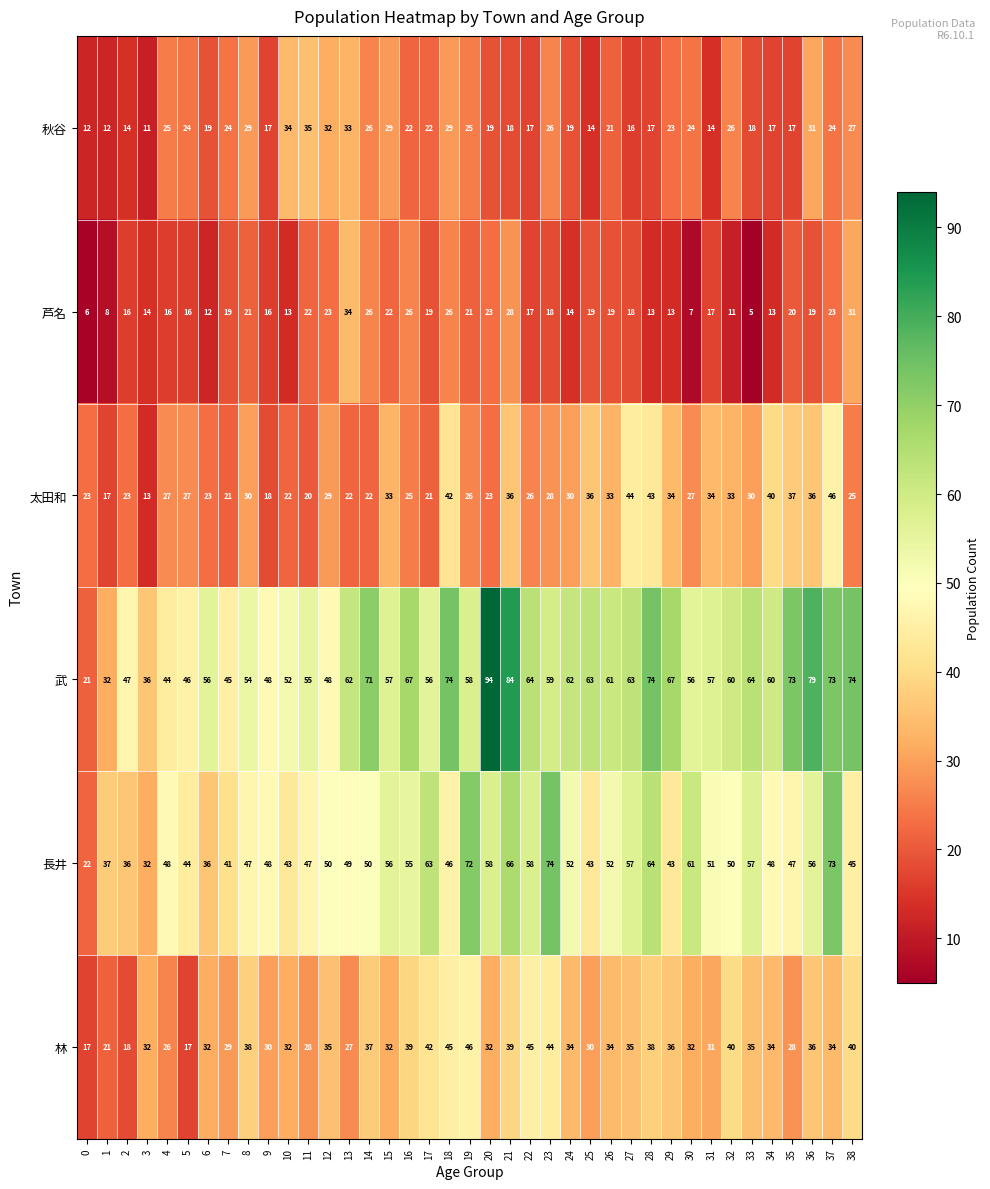

What is the difference between the maximum and minimum values in the 武 series?

73